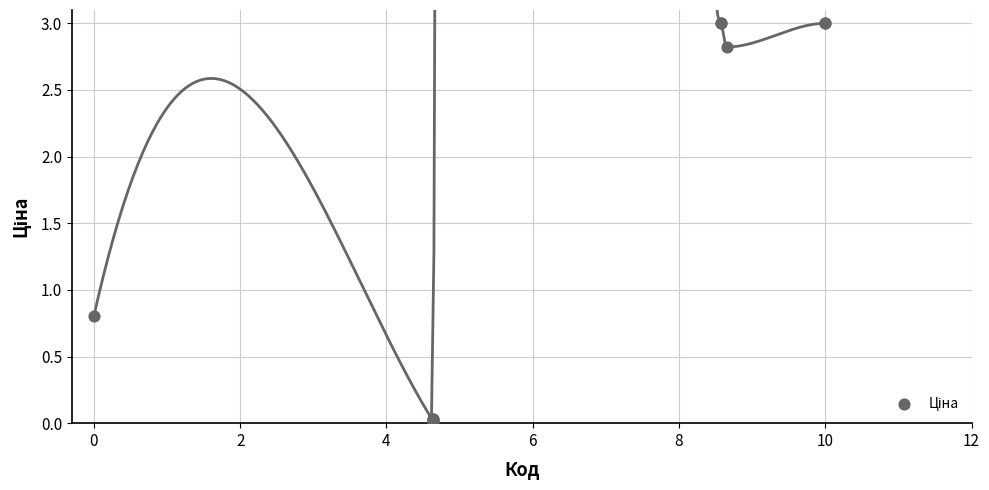

What Y value in the scatter plot is closest to 1?

0.8